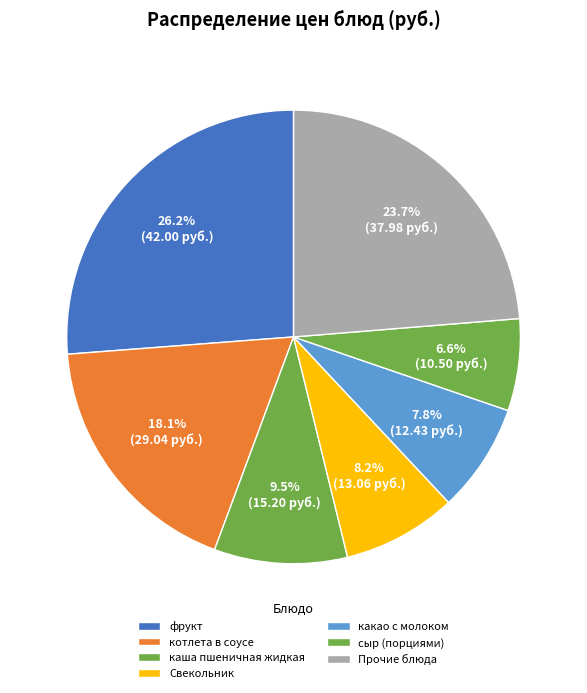

What is the smallest slice in the pie chart?

сыр (порциями)